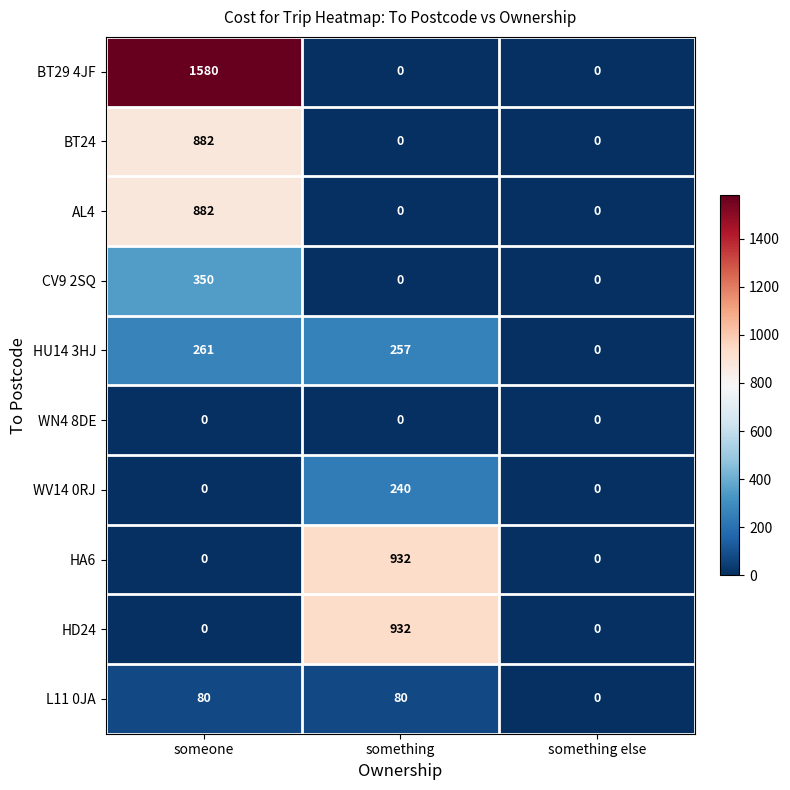

Which series has the largest total across all categories?

BT29 4JF